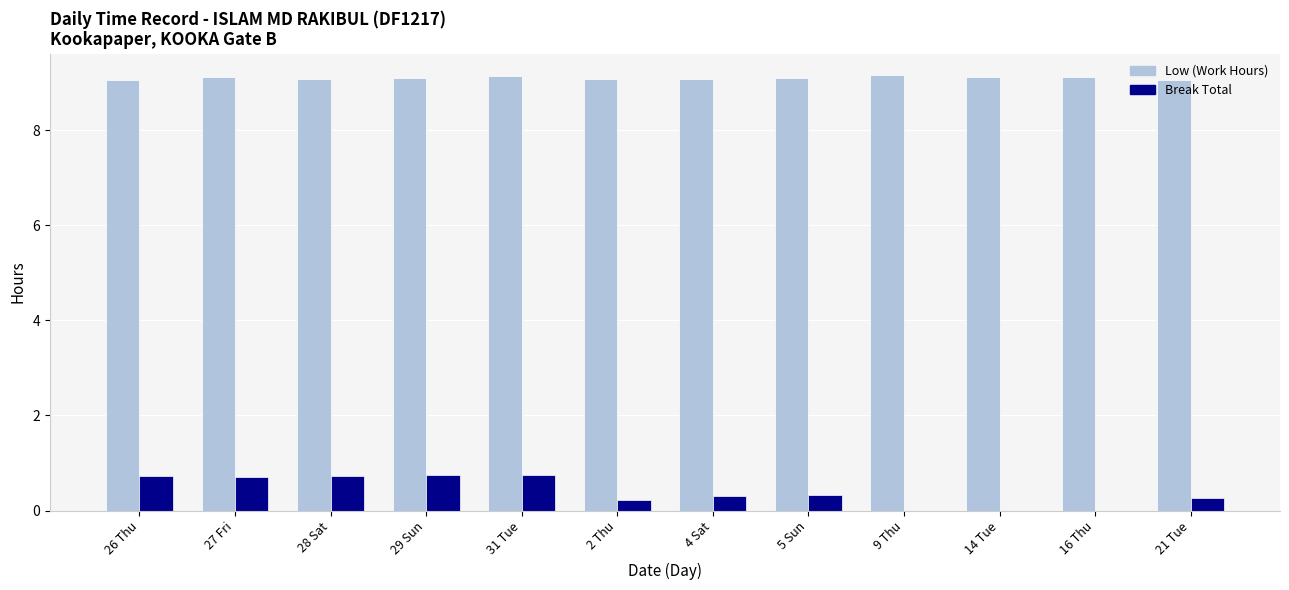

What is the highest value of the Break Total series?

0.8